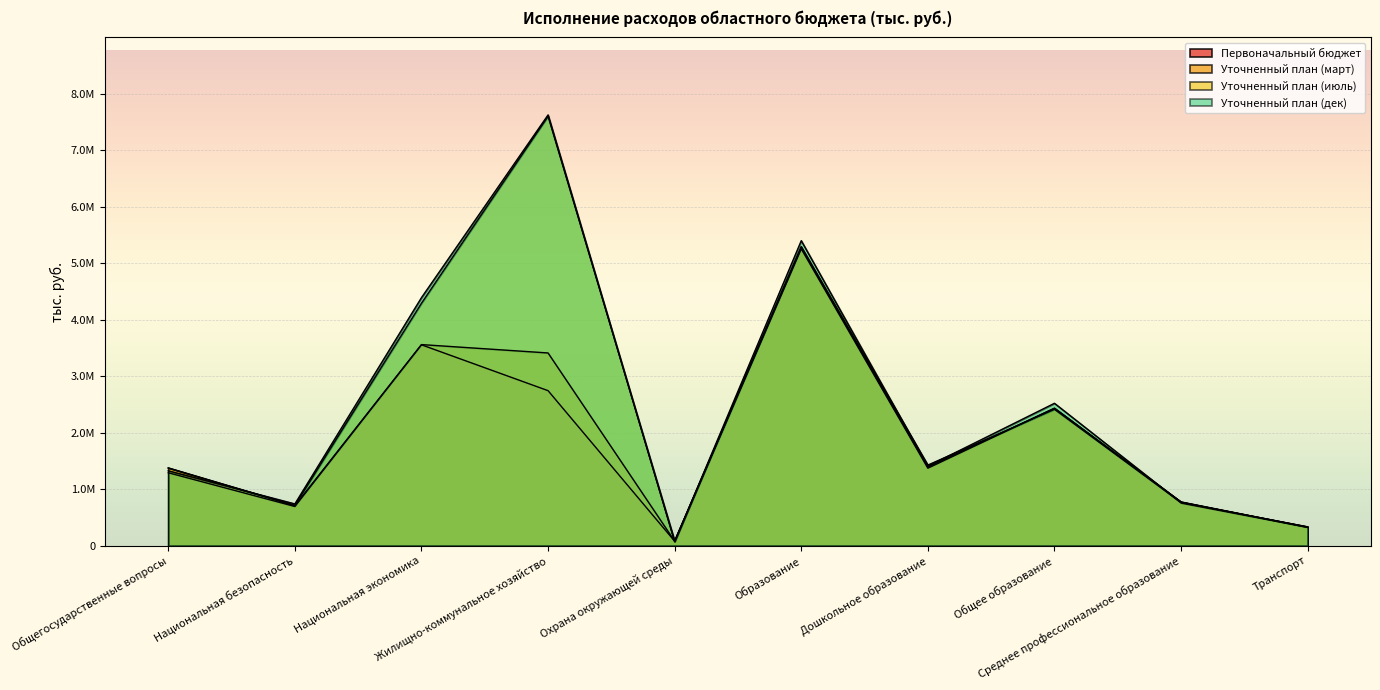

True or false: Первоначальный бюджет and Уточненный план (июль) intersect in this chart.

True